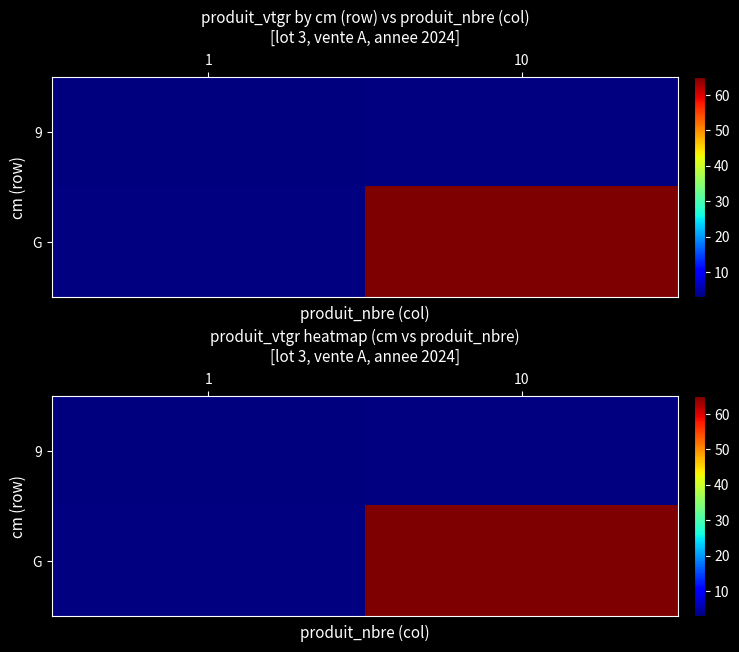

Which category has the lowest value in the G series?

1